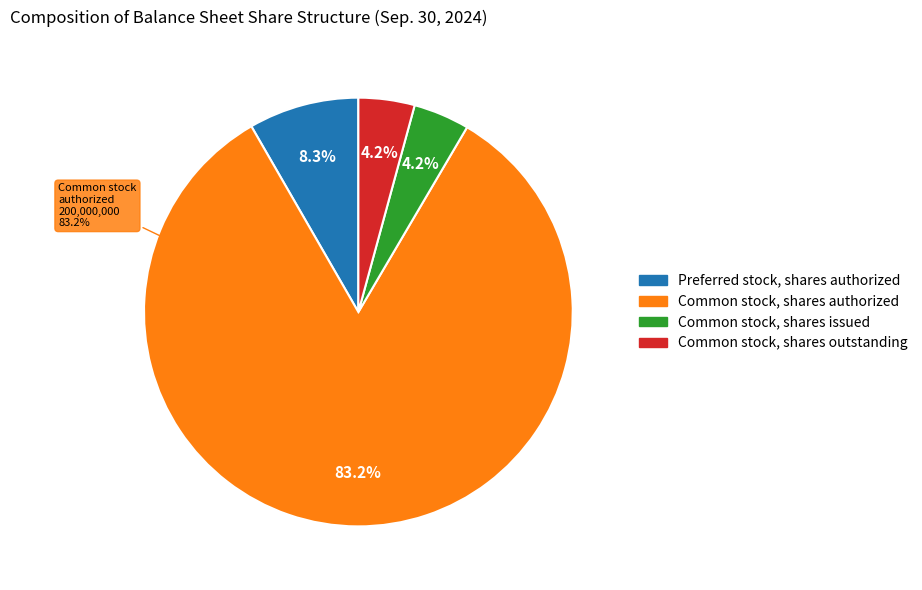

What percentage is the Preferred stock, shares authorized slice, to the nearest percent?

8%